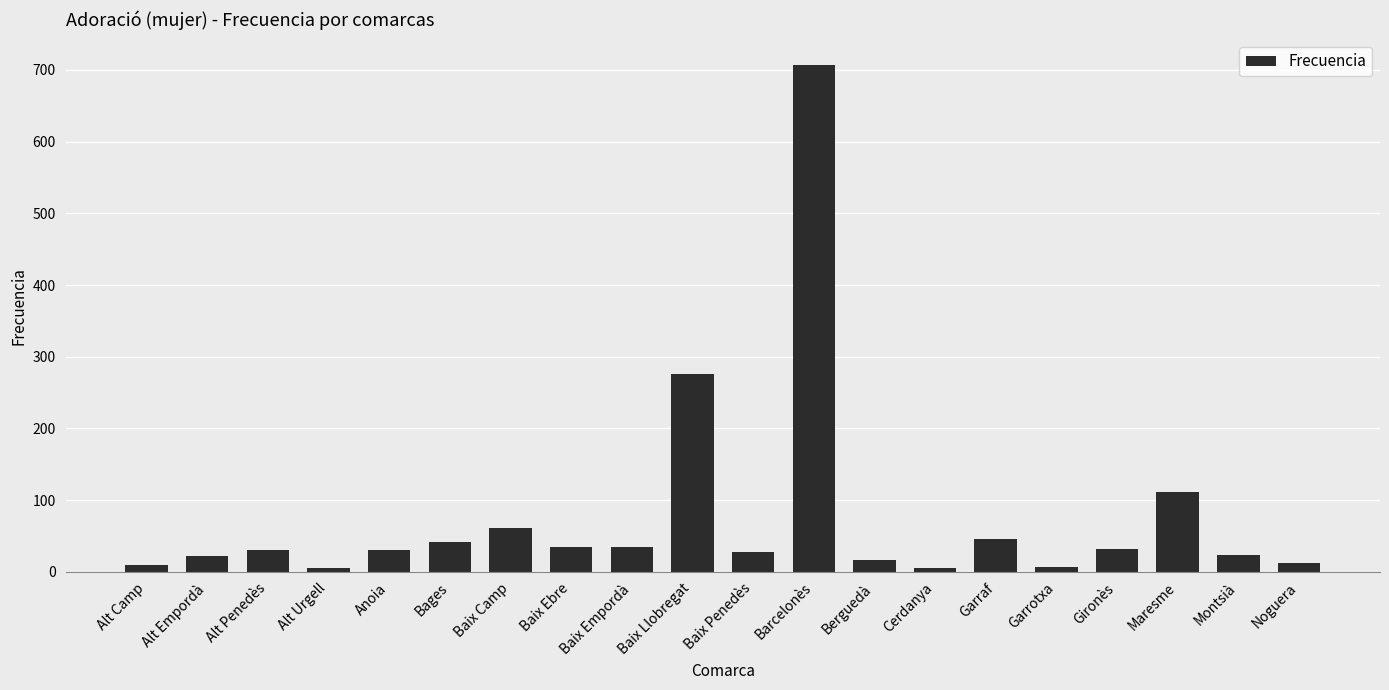

Are the bars horizontal?

No